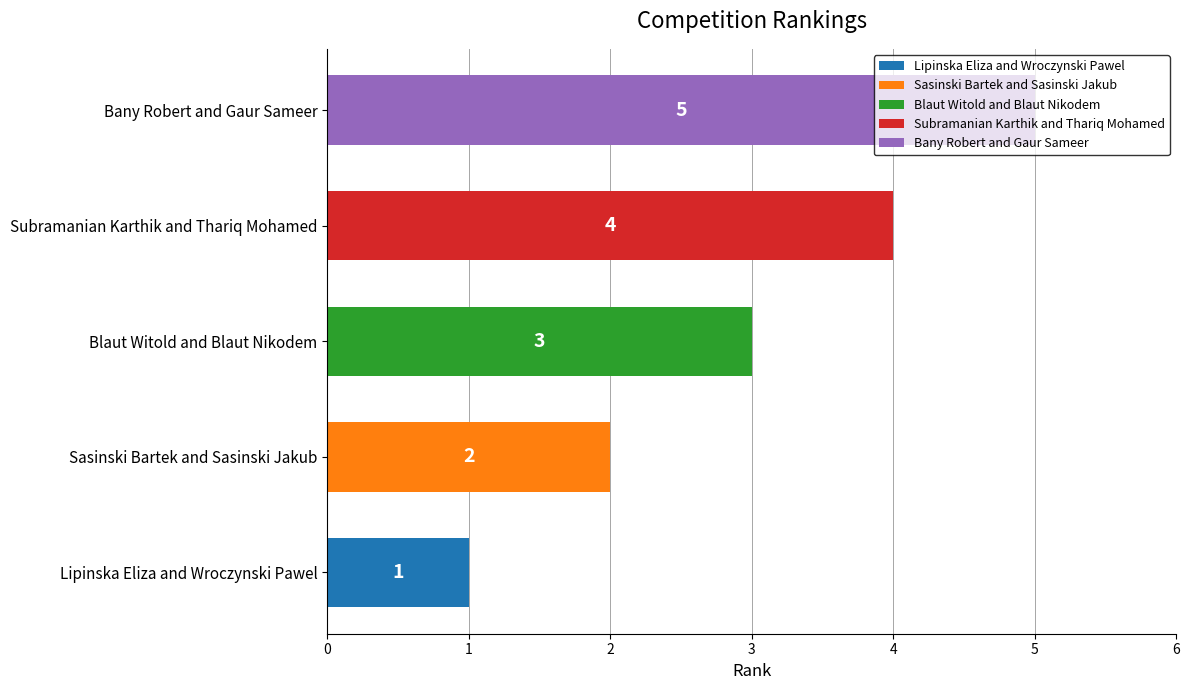

Is it true that the value at Subramanian Karthik and Thariq Mohamed is 6?

False